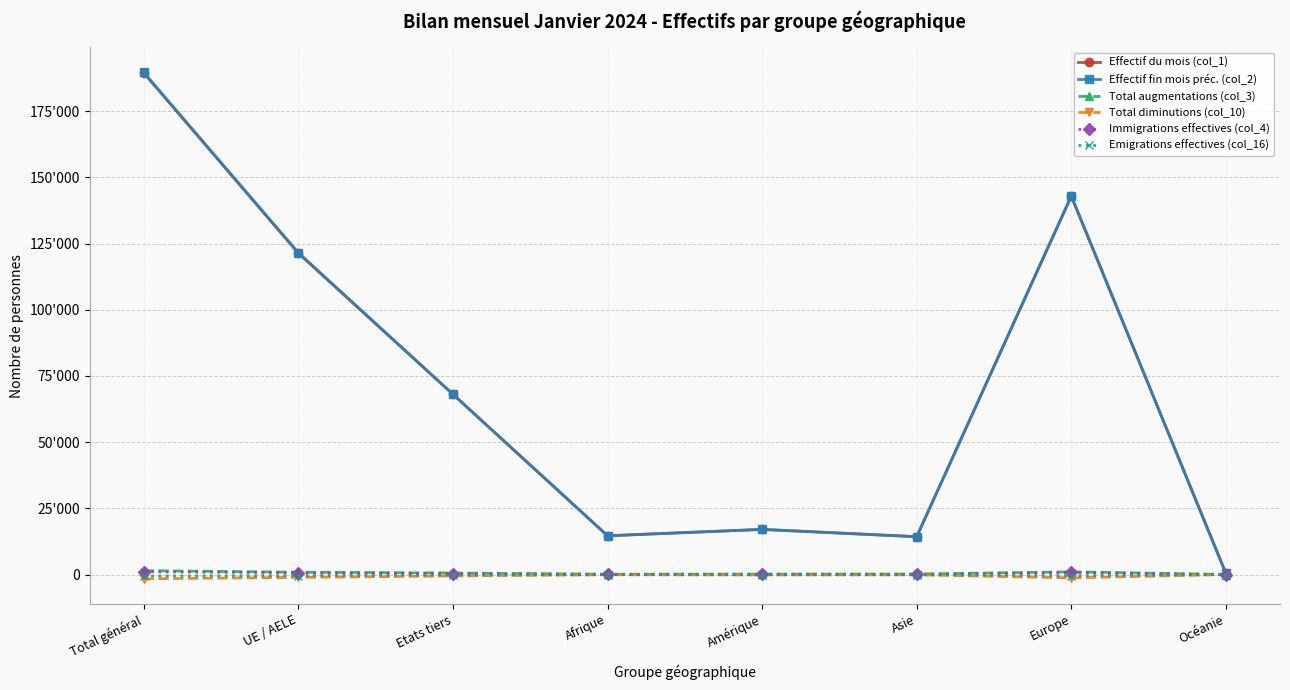

What are all the series names shown in the legend?

Effectif du mois (col_1), Effectif fin mois préc. (col_2), Total augmentations (col_3), Total diminutions (col_10), Immigrations effectives (col_4), Emigrations effectives (col_16)